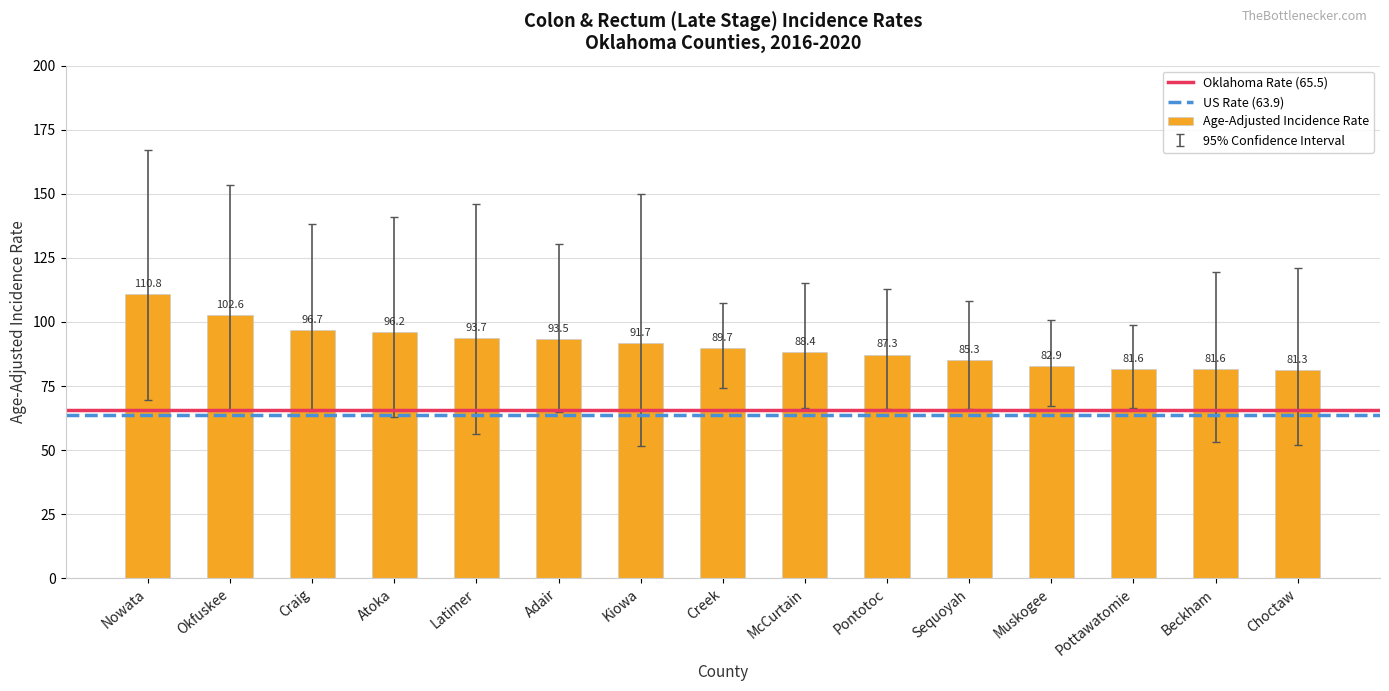

What is the sum of the values at Beckham and Pontotoc?

168.9